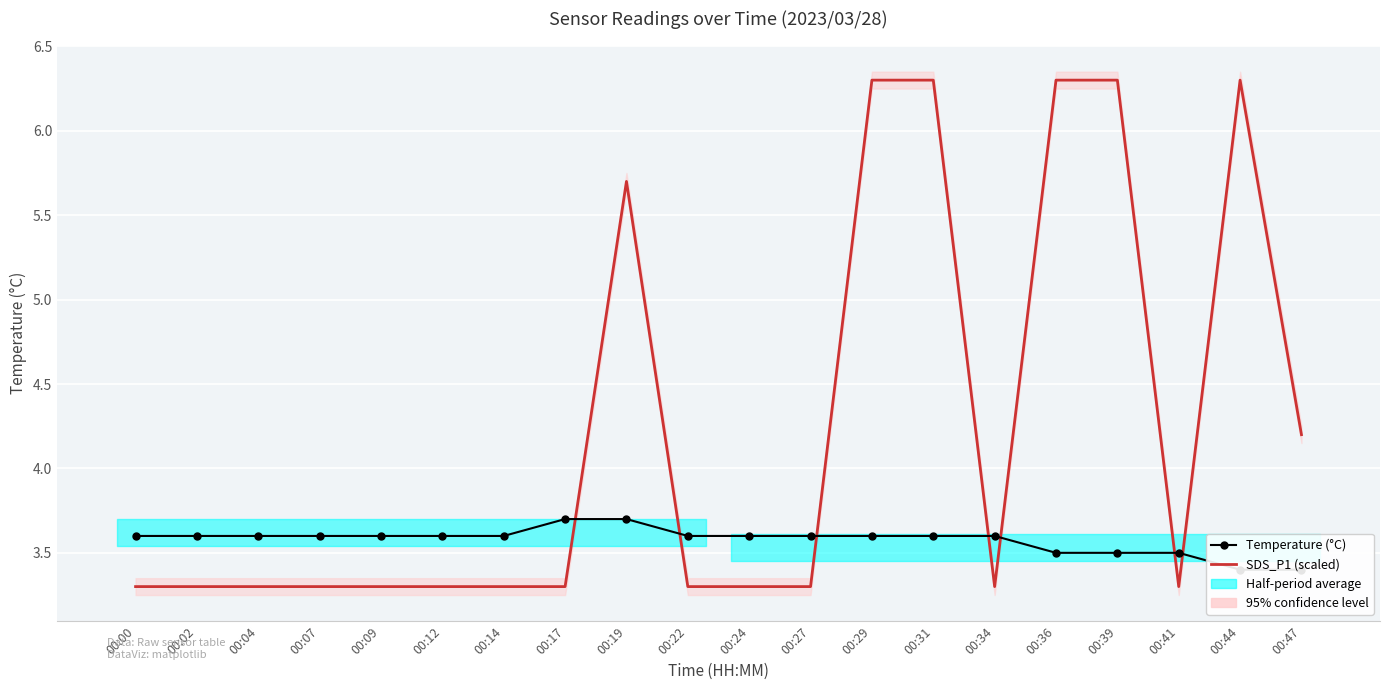

True or false: Temperature (°C) has a value of 3.6 at 00:04.

True